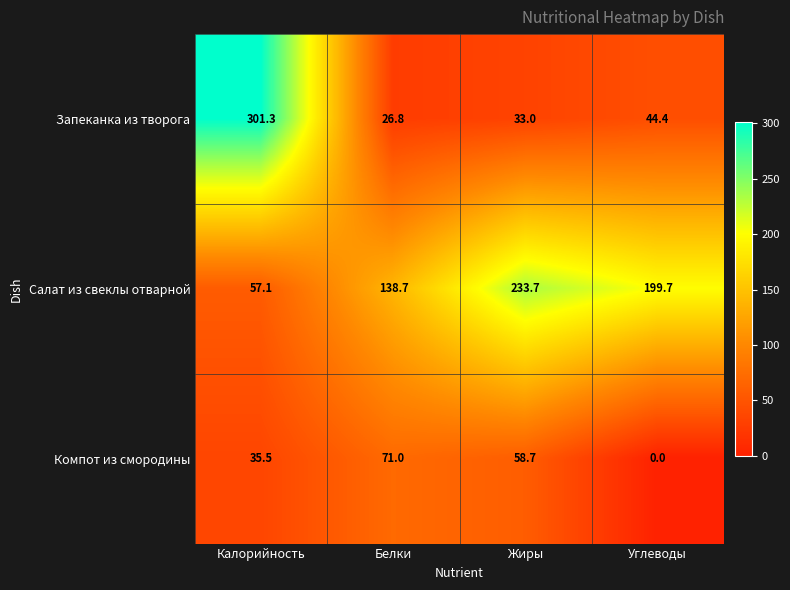

Reading left to right, transcribe all the data shown in this chart.

Запеканка из творога: Калорийность=301.3	Белки=26.8	Жиры=33.0	Углеводы=44.4
Салат из свеклы отварной: Калорийность=57.1	Белки=138.7	Жиры=233.7	Углеводы=199.7
Компот из смородины: Калорийность=35.5	Белки=71.0	Жиры=58.7	Углеводы=0.0